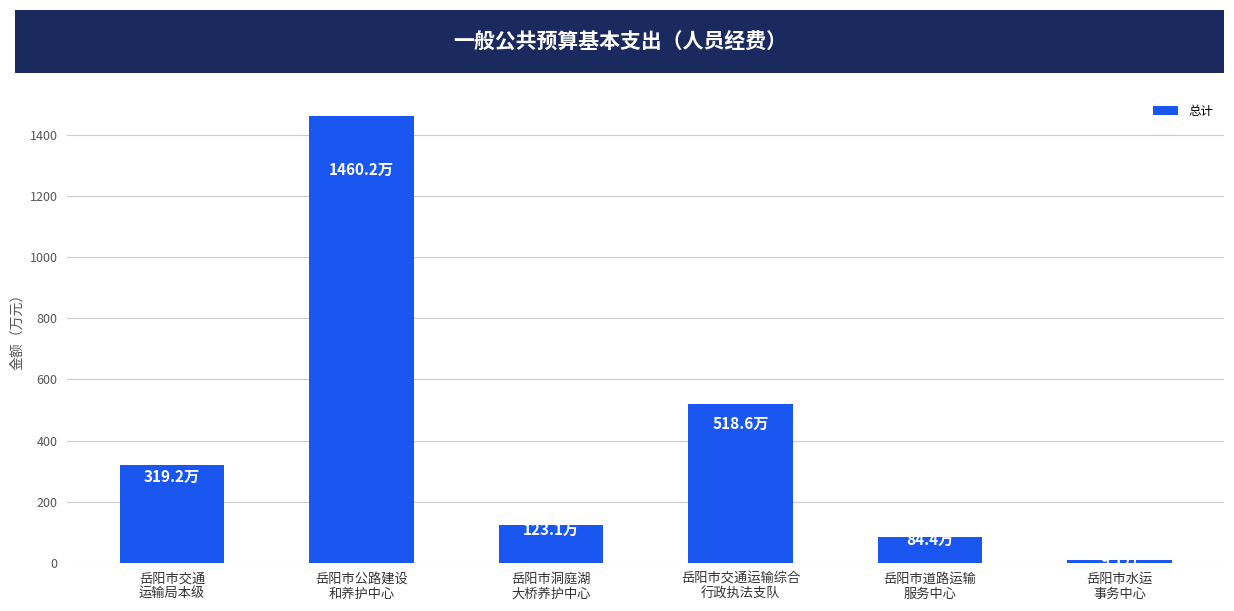

List the labels in order of value, largest first.

岳阳市公路建设
和养护中心, 岳阳市交通运输综合
行政执法支队, 岳阳市交通
运输局本级, 岳阳市洞庭湖
大桥养护中心, 岳阳市道路运输
服务中心, 岳阳市水运
事务中心